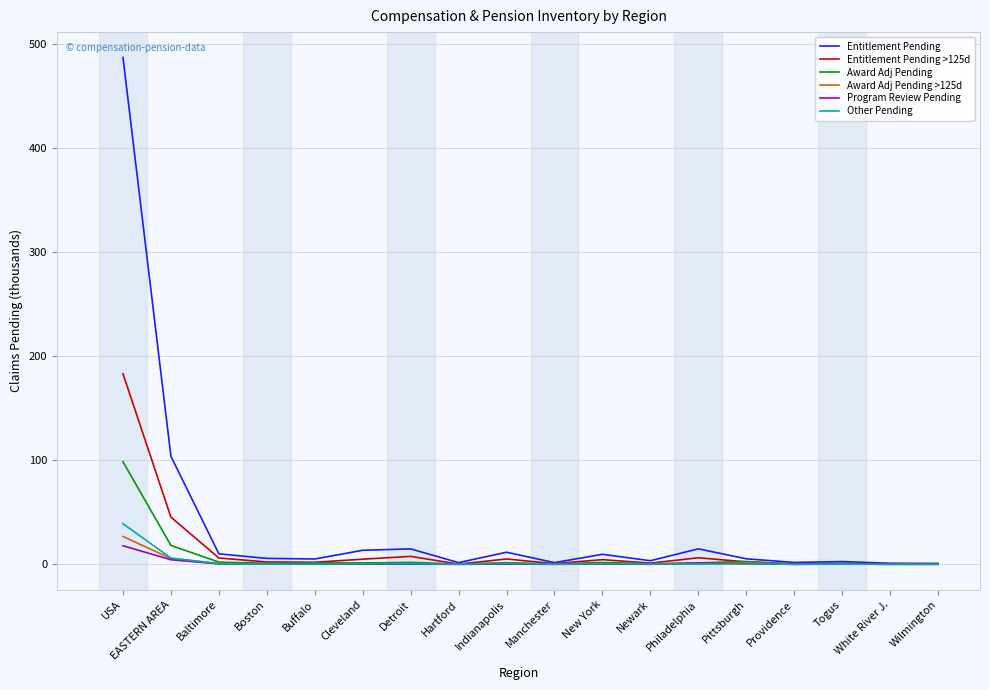

Which category has the highest value in the Entitlement Pending series?

USA